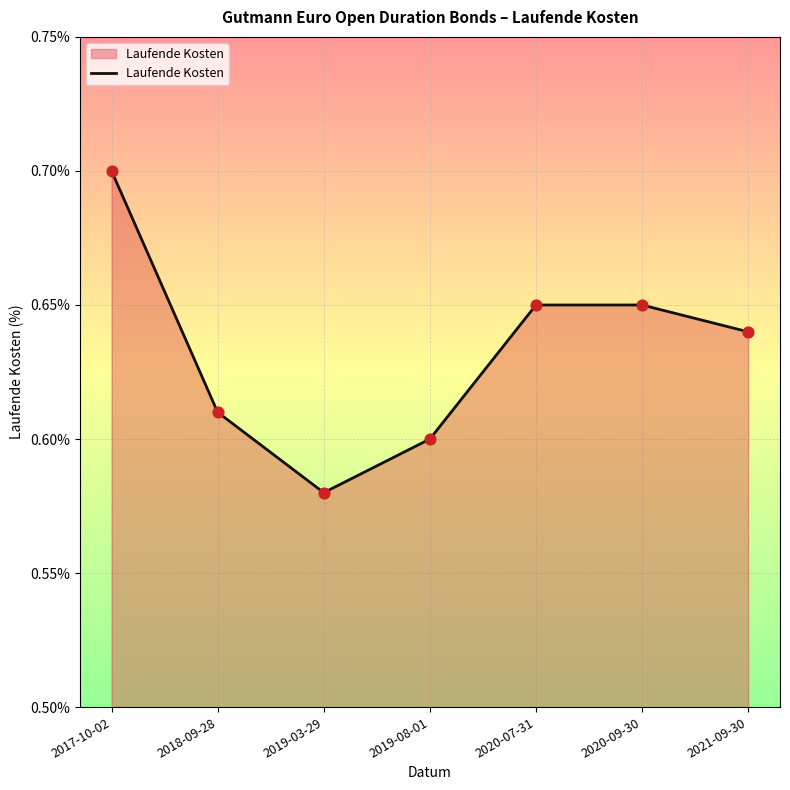

Which has a higher value, 2020-09-30 or 2018-09-28?

2020-09-30